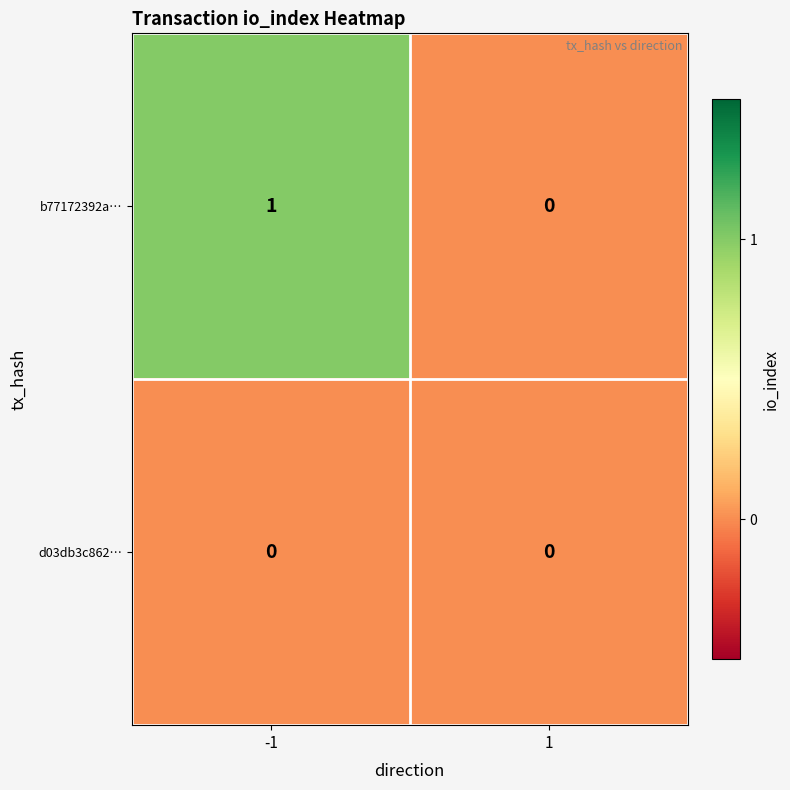

Reading right to left, list all the values displayed in this chart.

b77172392a…: 0	1
d03db3c862…: 0	0